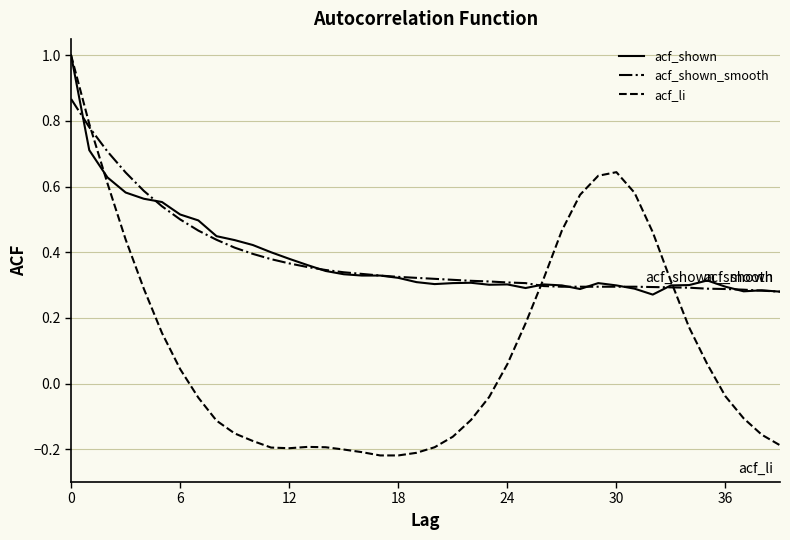

Which series has the widest spread of values?

acf_li